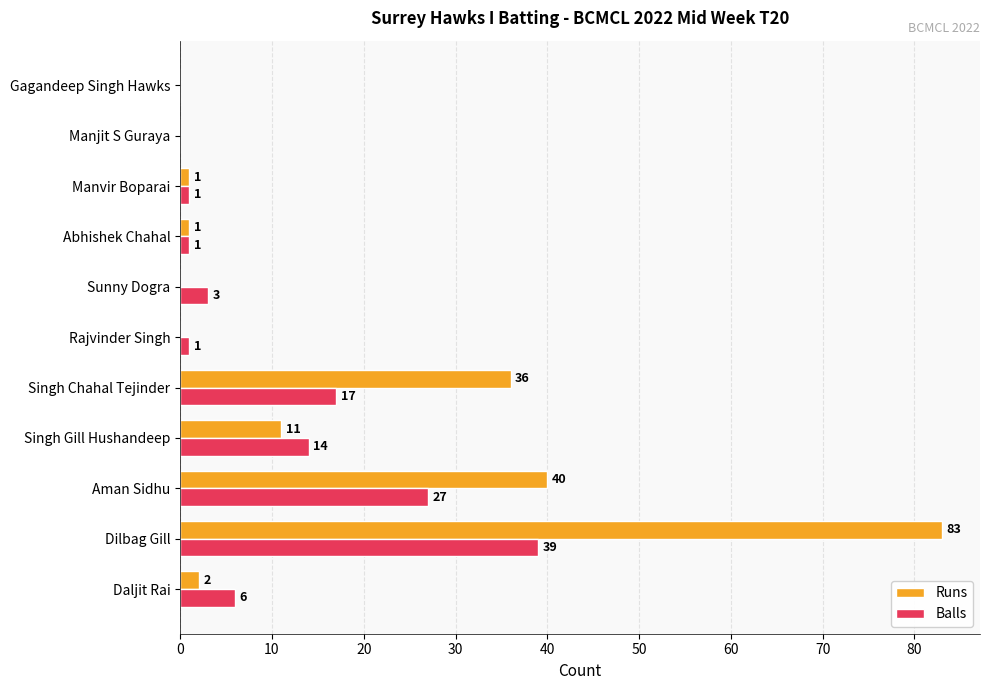

What is the sum of the Balls values at Manjit S Guraya and Aman Sidhu?

27